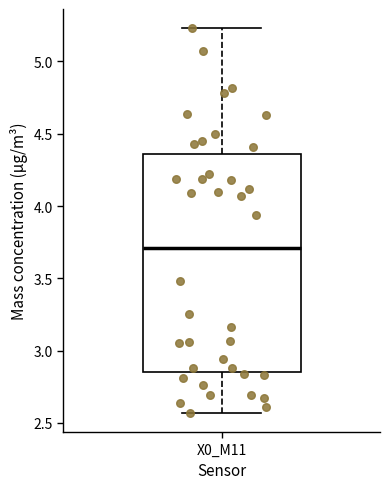

Transcribe this box plot: give where the median line is, the range the box spans, and where the two whiskers end, as read against the y-axis. The values are not printed on the chart, so give them approximately, as read against the axis.

median 3.70, box 2.85 to 4.35, whiskers 2.55 to 5.25